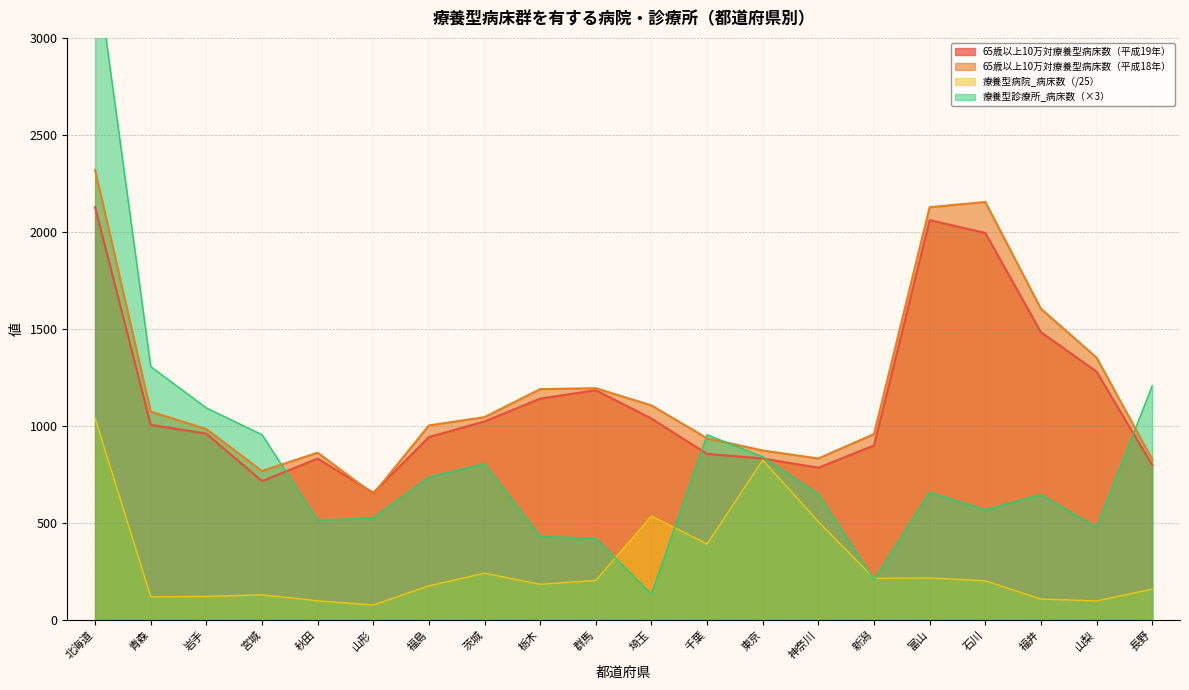

What is the greatest value displayed?

3411.0